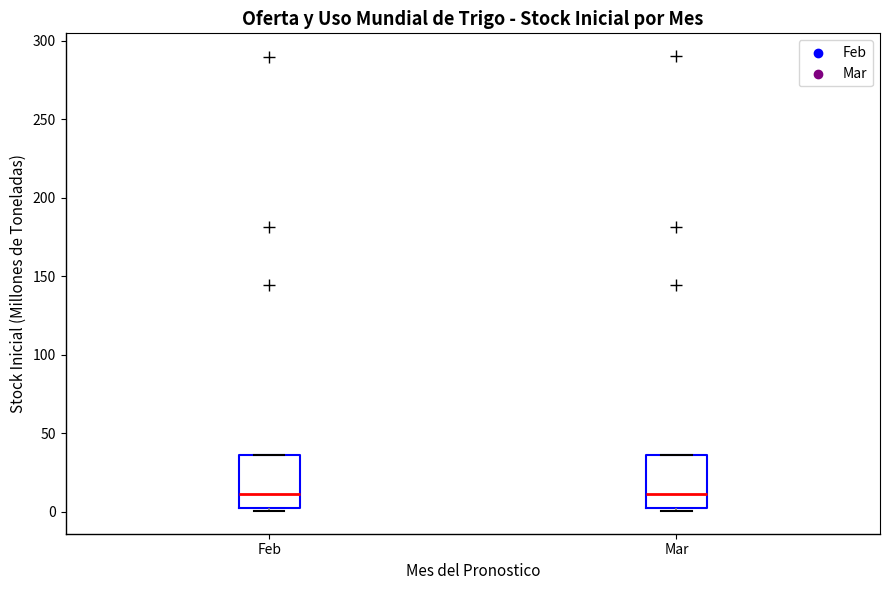

Reading left to right, transcribe this box plot: for each box, give where its median line is, the range the box spans, and where its two whiskers end, as read against the y-axis. The values are not printed on the chart, so give them approximately, as read against the axis.

Feb: median 10, box 0 to 35, whiskers 0 (just below the box's lower edge) to 35
Mar: median 10, box 0 to 35, whiskers 0 (just below the box's lower edge) to 35